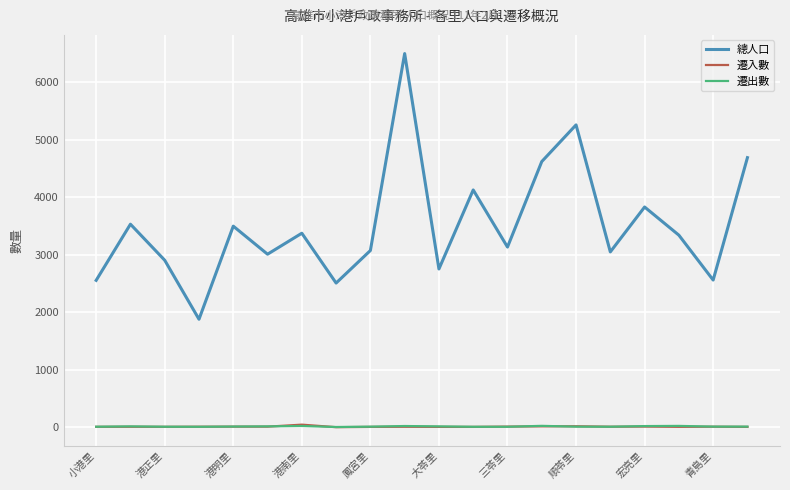

Which series has the largest range (max minus min)?

總人口